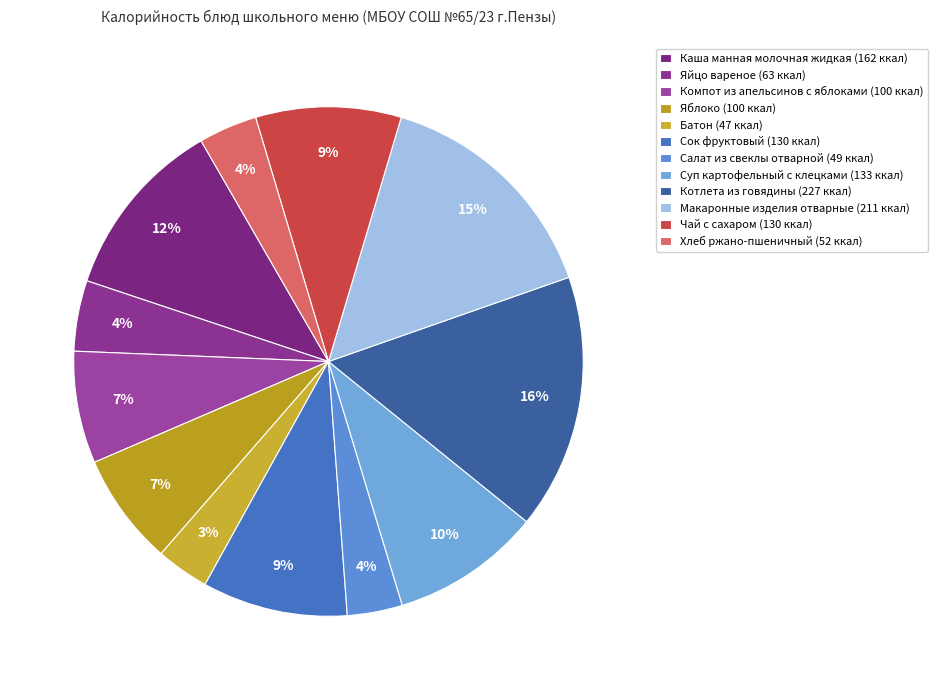

To the nearest percent, what is the combined percentage of Сок фруктовый and Каша манная молочная жидкая?

21%